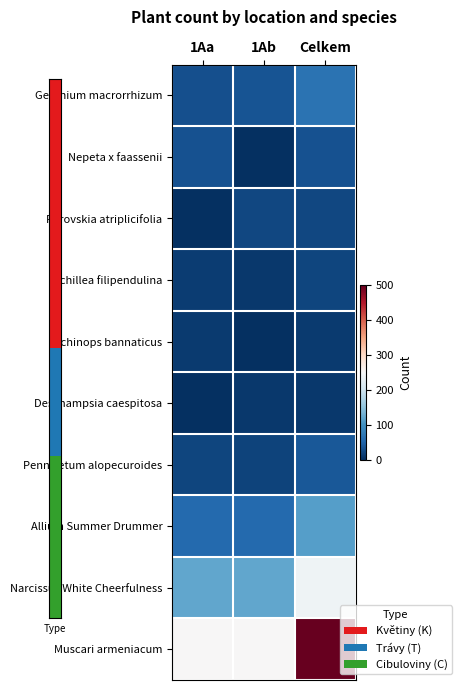

What is the total value across all series at 1Aa?

532